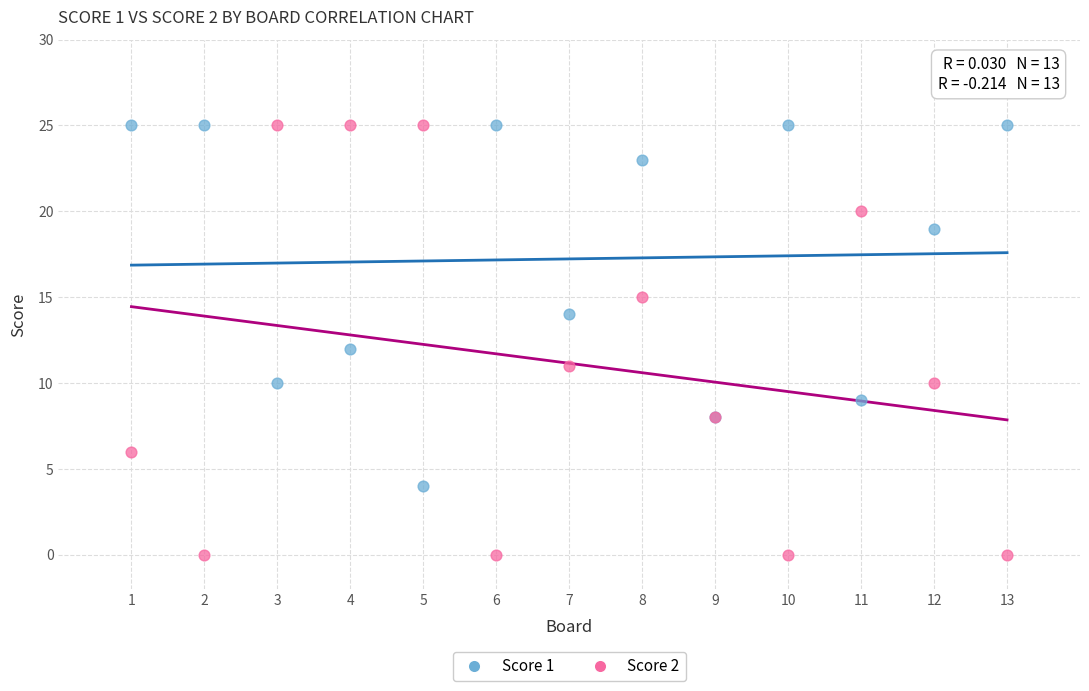

What are all the series names shown in the legend?

Score 1, Score 2